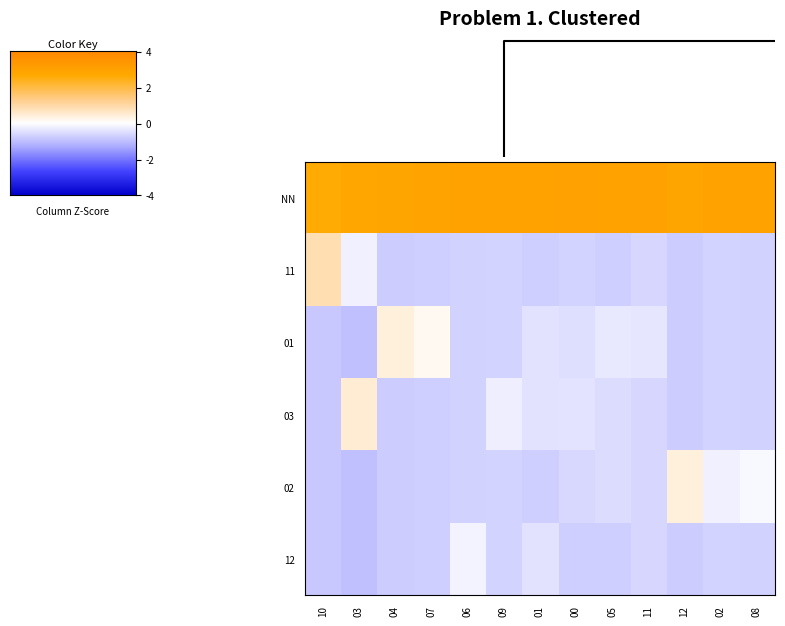

Reading left to right, what are all the values shown in this chart?

NN: 10=2.0	03=2.0	04=2.1	07=2.2	06=2.2	09=2.2	01=2.2	00=2.2	05=2.2	11=2.2	12=2.1	02=2.2	08=2.2
11: 10=0.7	03=-0.2	04=-0.6	07=-0.6	06=-0.5	09=-0.5	01=-0.6	00=-0.5	05=-0.6	11=-0.5	12=-0.6	02=-0.5	08=-0.5
01: 10=-0.7	03=-0.7	04=0.3	07=0.1	06=-0.5	09=-0.5	01=-0.4	00=-0.4	05=-0.3	11=-0.3	12=-0.6	02=-0.5	08=-0.5
03: 10=-0.7	03=0.4	04=-0.6	07=-0.6	06=-0.5	09=-0.2	01=-0.4	00=-0.3	05=-0.4	11=-0.5	12=-0.6	02=-0.5	08=-0.5
02: 10=-0.7	03=-0.7	04=-0.6	07=-0.6	06=-0.5	09=-0.5	01=-0.6	00=-0.4	05=-0.4	11=-0.5	12=0.3	02=-0.2	08=-0.1
12: 10=-0.7	03=-0.7	04=-0.6	07=-0.6	06=-0.1	09=-0.5	01=-0.4	00=-0.6	05=-0.6	11=-0.5	12=-0.6	02=-0.5	08=-0.5